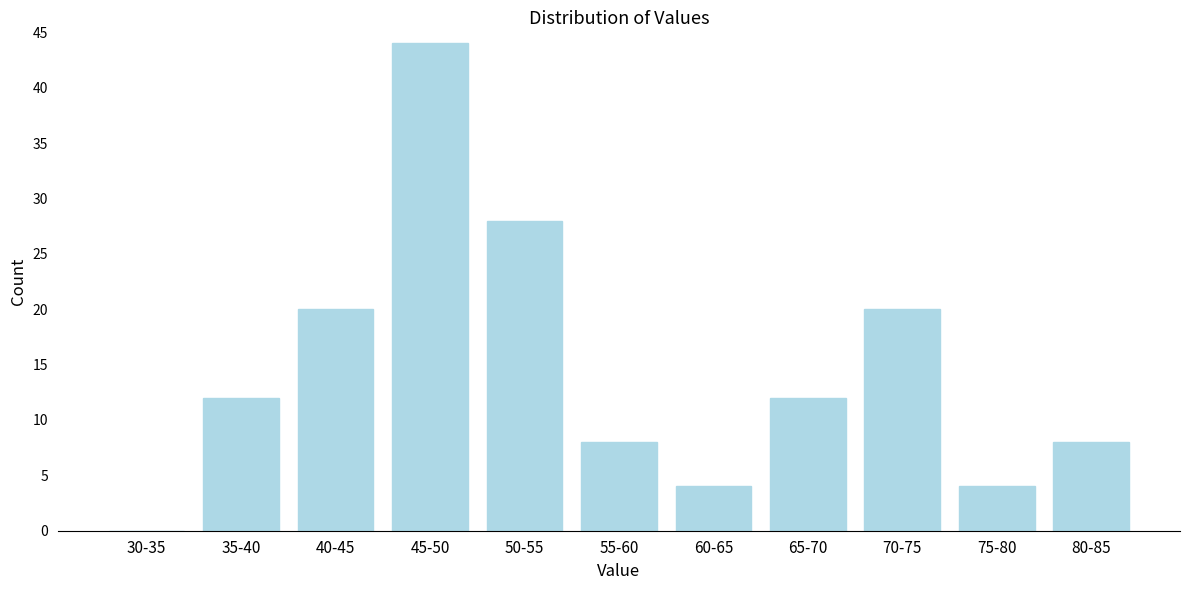

Reading left to right, extract all data points from this chart.

30-35=0	35-40=12	40-45=20	45-50=44	50-55=28	55-60=8	60-65=4	65-70=12	70-75=20	75-80=4	80-85=8